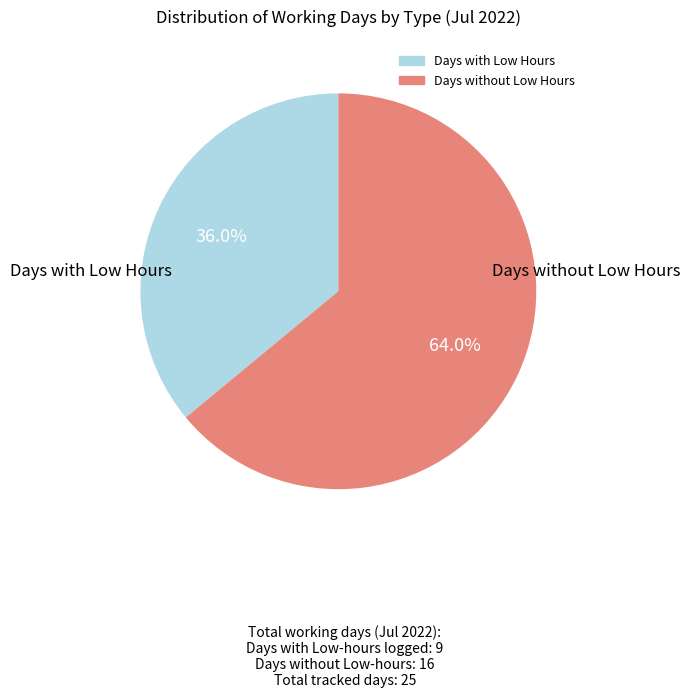

Is there a majority slice in this chart?

Yes